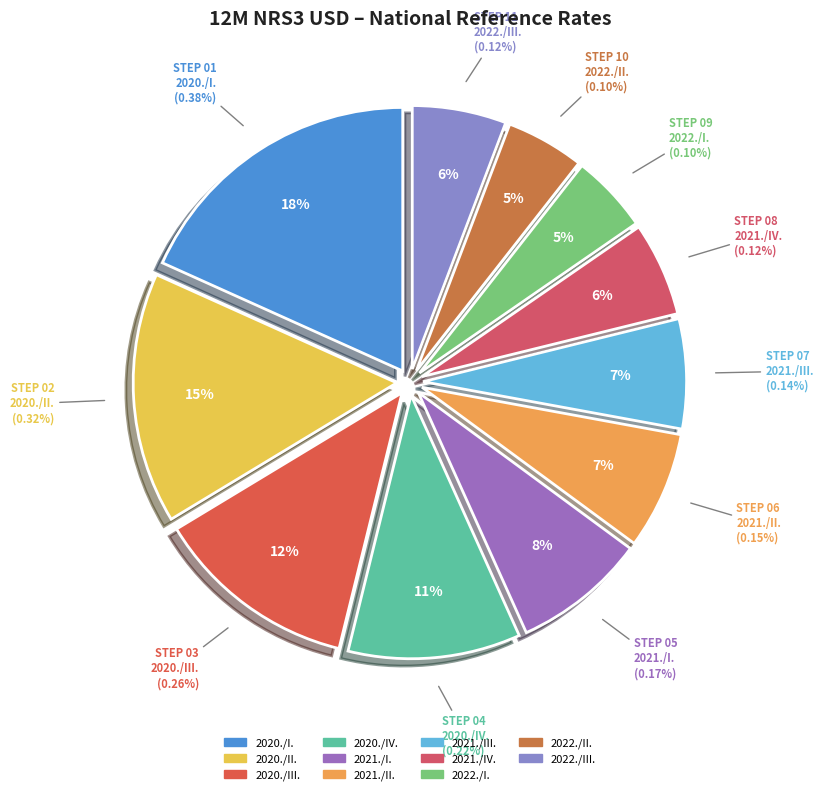

Is there a majority slice in this chart?

No